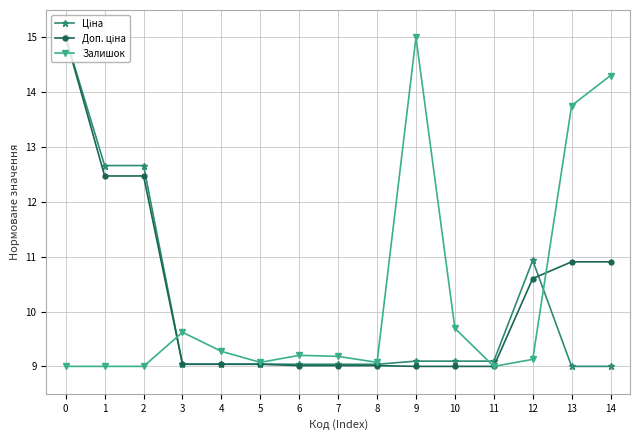

What is the value of the Залишок point at the 8th from the left?

9.2